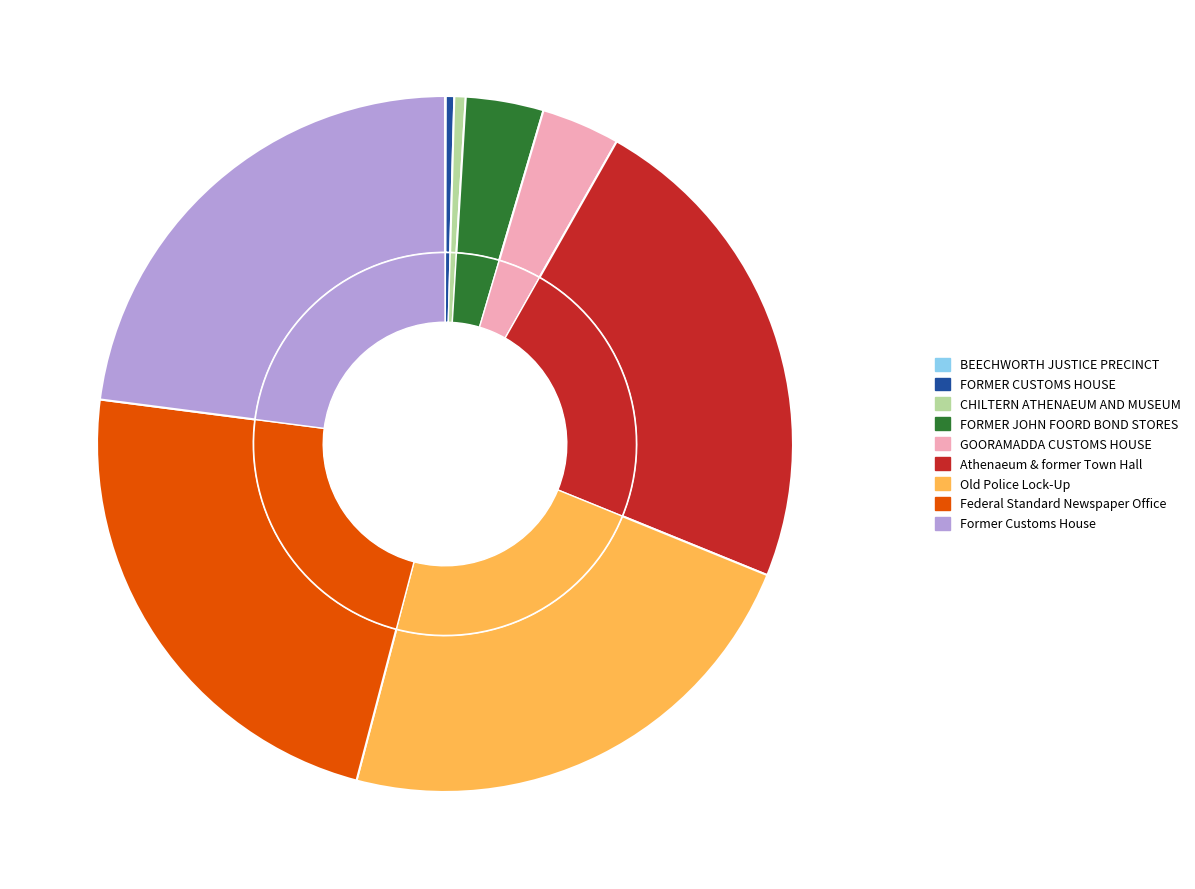

Is it true that GOORAMADDA CUSTOMS HOUSE is 1% of the pie?

False